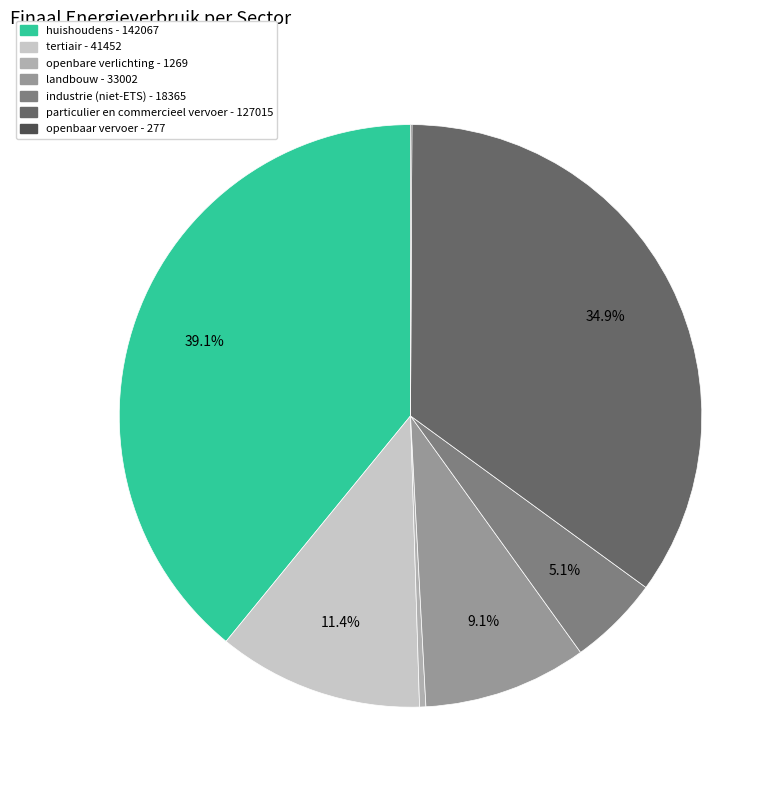

Does particulier en commercieel vervoer represent more than half of the total?

No